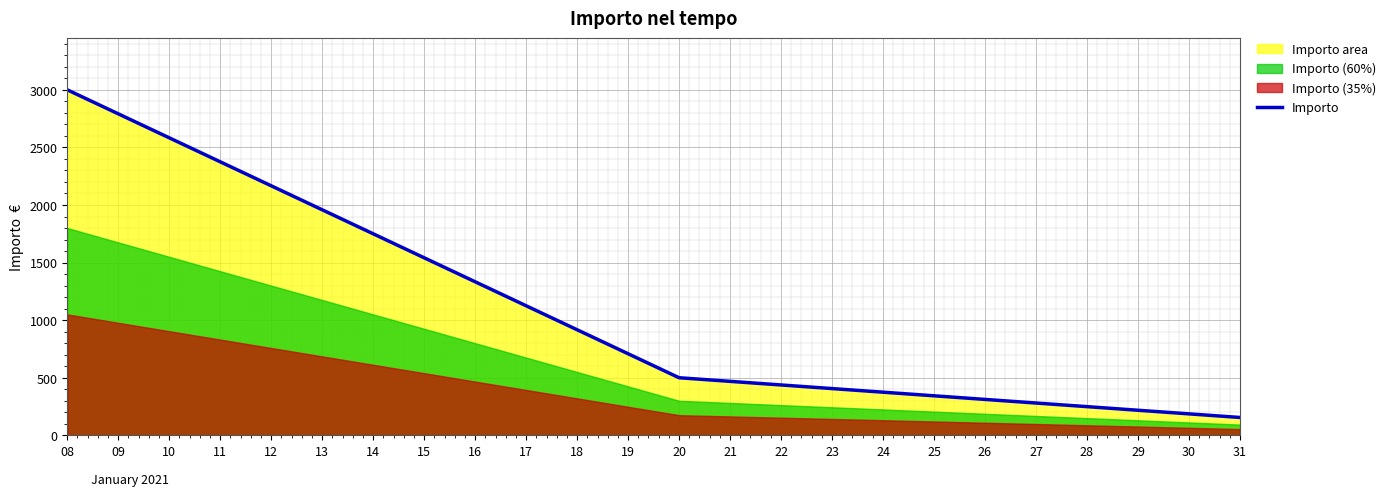

The value of Importo at 20 is 500. True or false?

True